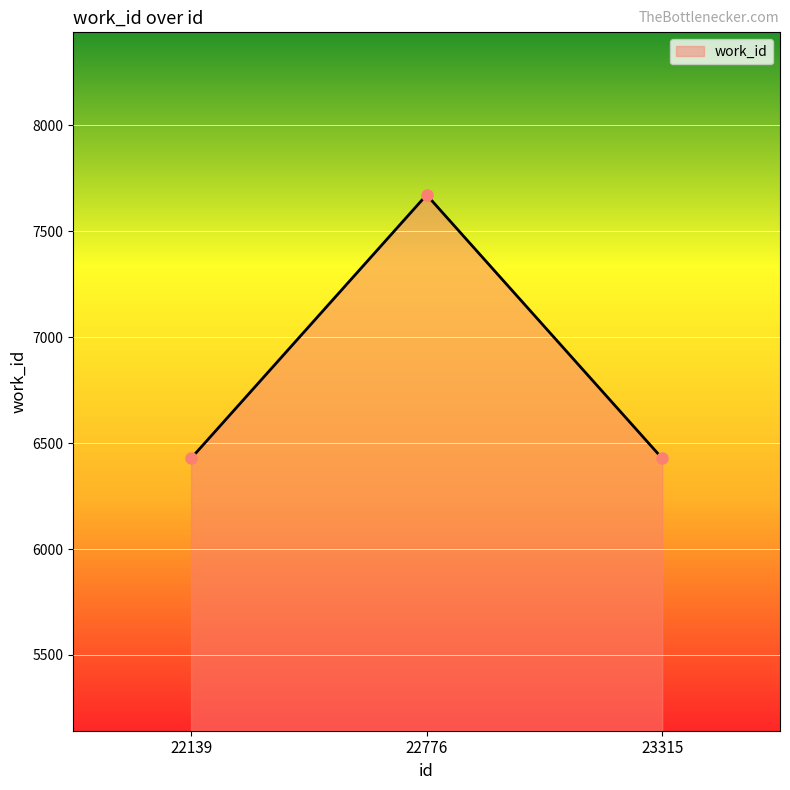

What value does the data have at 23315, to the nearest 100?

6400